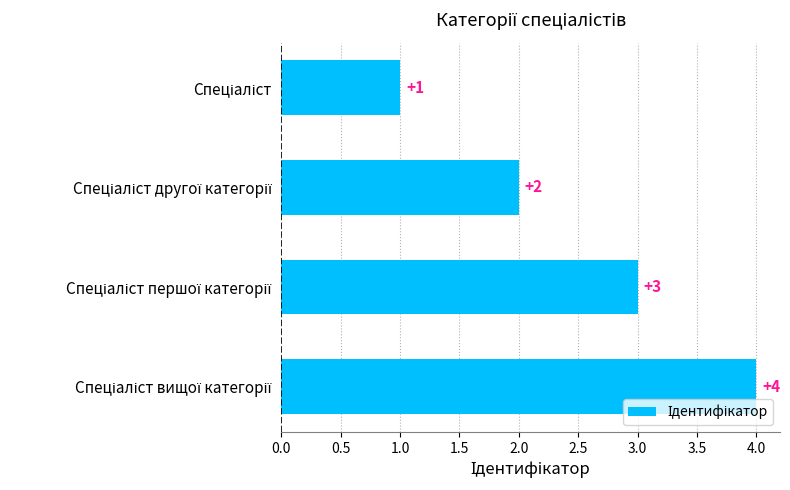

What is the sum of all values?

10